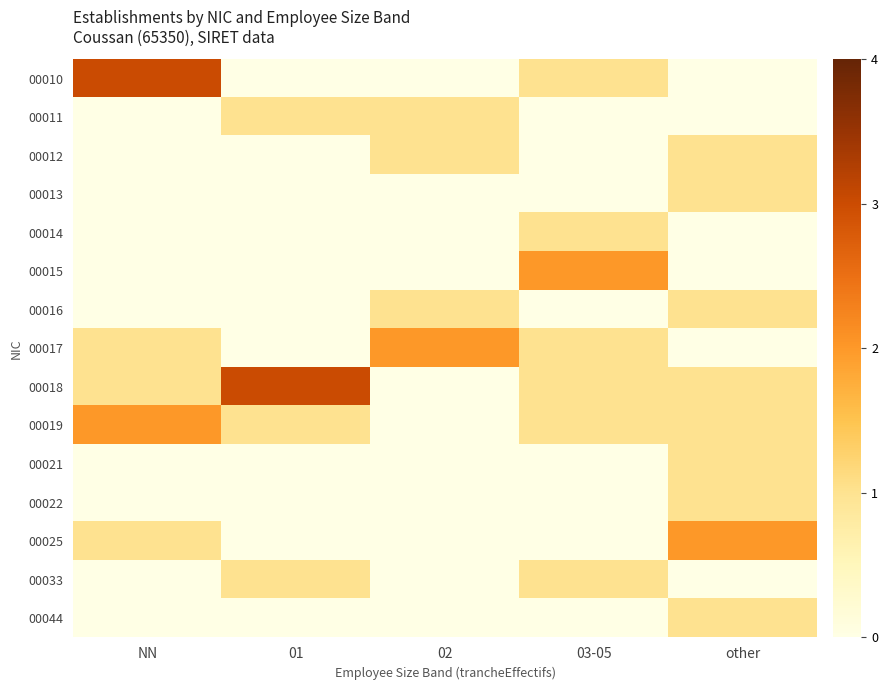

Reading left to right, extract all data points from this chart.

00010: NN=3	01=0	02=0	03-05=1	other=0
00011: NN=0	01=1	02=1	03-05=0	other=0
00012: NN=0	01=0	02=1	03-05=0	other=1
00013: NN=0	01=0	02=0	03-05=0	other=1
00014: NN=0	01=0	02=0	03-05=1	other=0
00015: NN=0	01=0	02=0	03-05=2	other=0
00016: NN=0	01=0	02=1	03-05=0	other=1
00017: NN=1	01=0	02=2	03-05=1	other=0
00018: NN=1	01=3	02=0	03-05=1	other=1
00019: NN=2	01=1	02=0	03-05=1	other=1
00021: NN=0	01=0	02=0	03-05=0	other=1
00022: NN=0	01=0	02=0	03-05=0	other=1
00025: NN=1	01=0	02=0	03-05=0	other=2
00033: NN=0	01=1	02=0	03-05=1	other=0
00044: NN=0	01=0	02=0	03-05=0	other=1